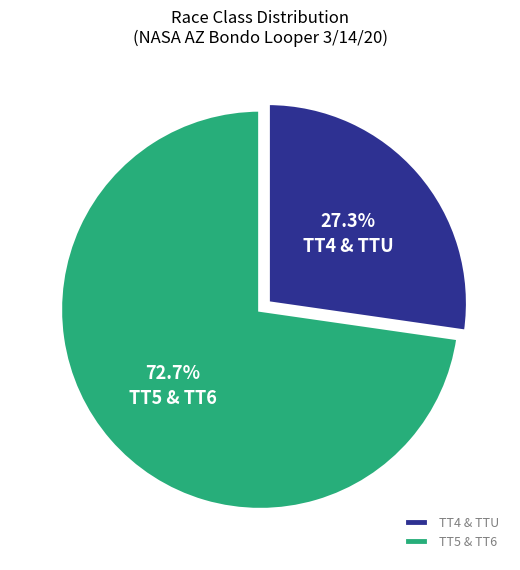

Which slice is the smallest?

TT4 & TTU